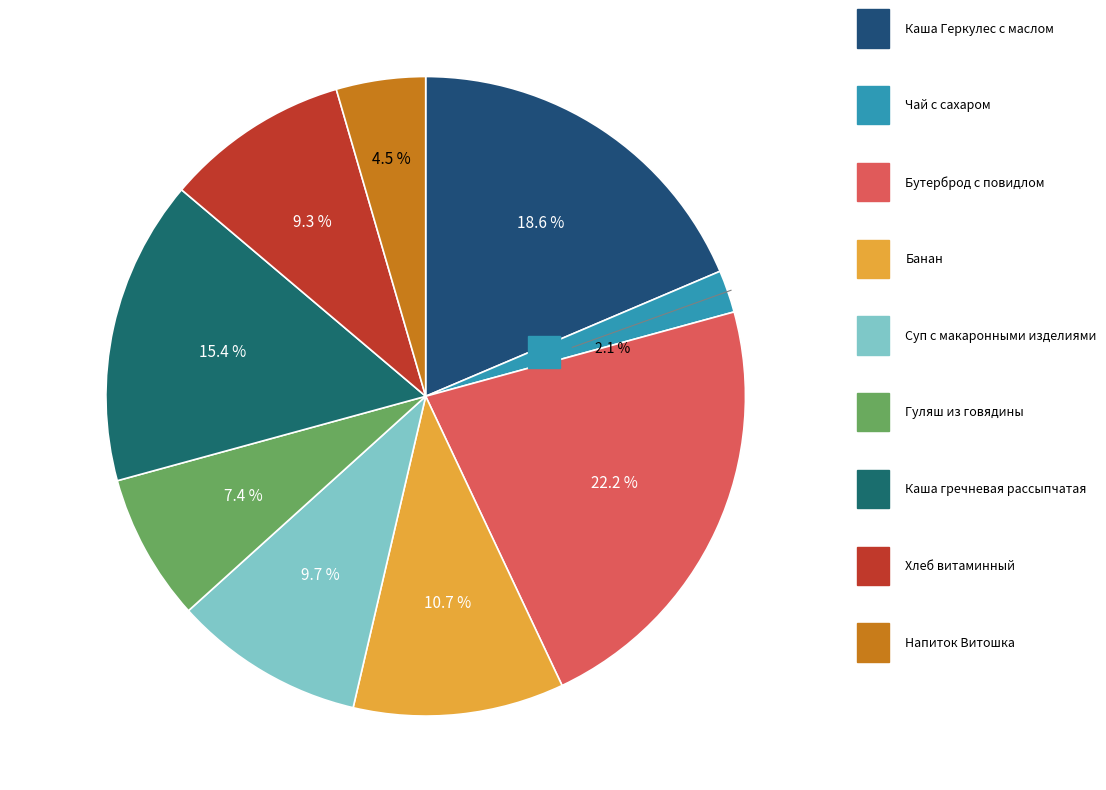

What is the largest slice in the pie chart?

Бутерброд с повидлом